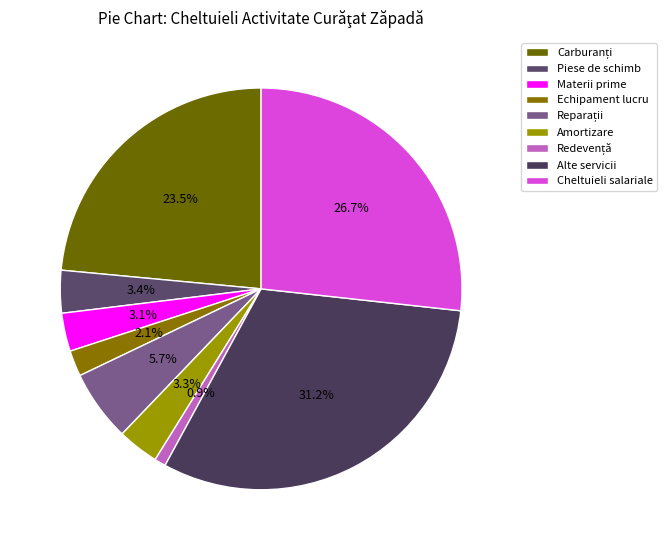

Which slice is the largest?

Alte servicii